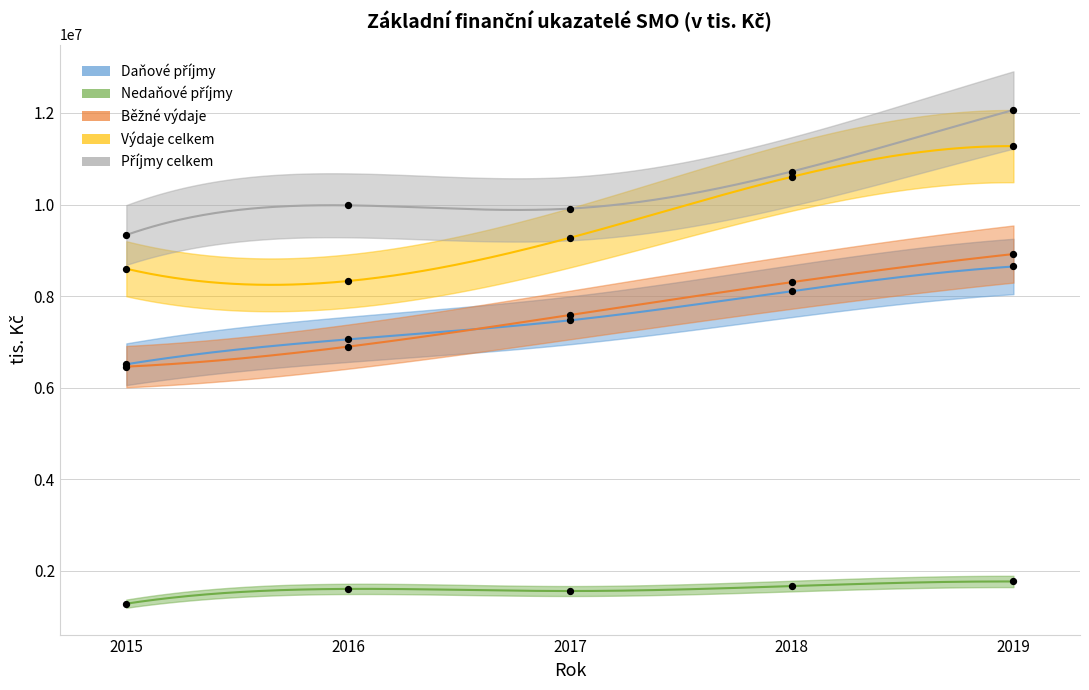

Which series contains the lowest Y value?

Nedaňové příjmy